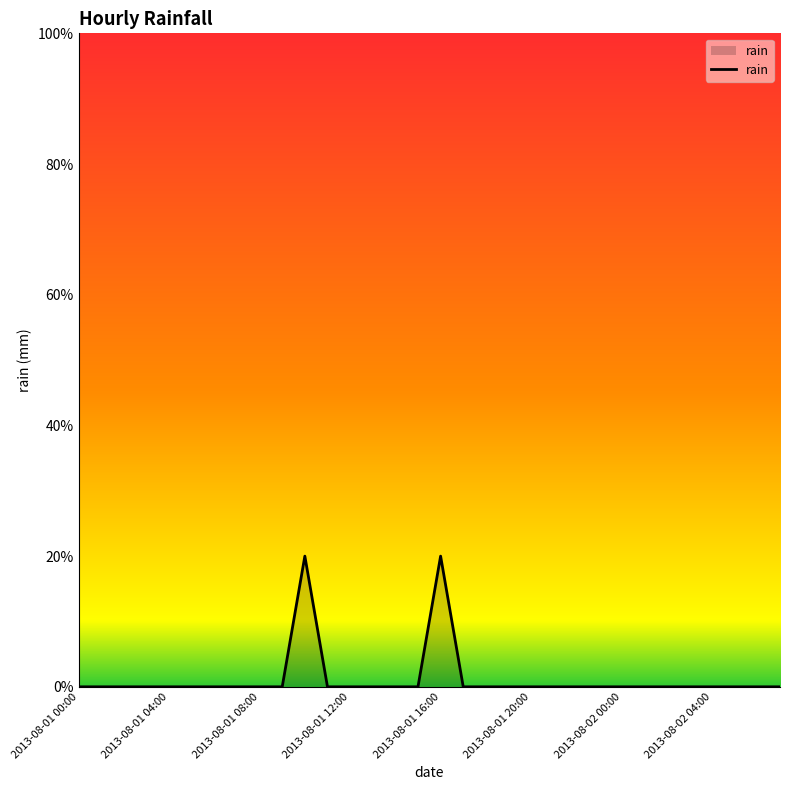

Does the chart display data point markers on the line(s)?

No